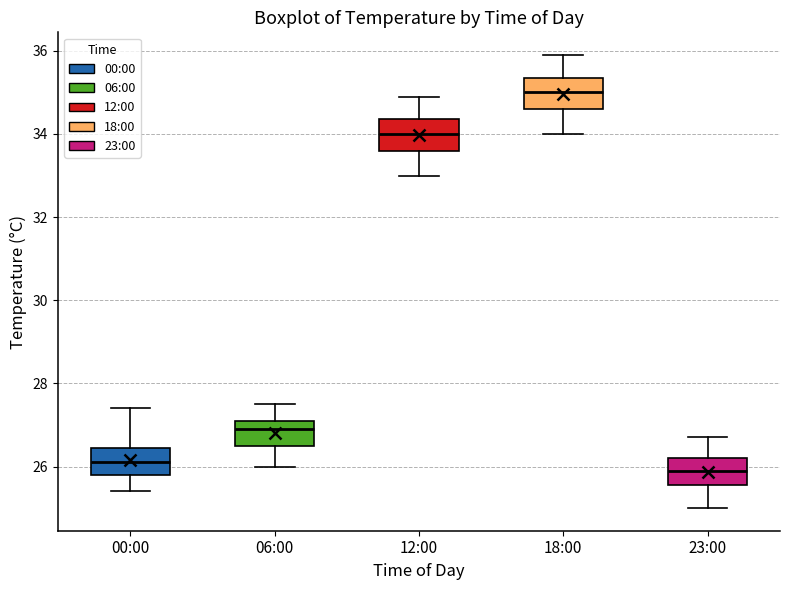

Where is the upper edge of the box for 00:00 on the y-axis? The values are not printed on the chart, so give them approximately, as read against the axis.

26.4